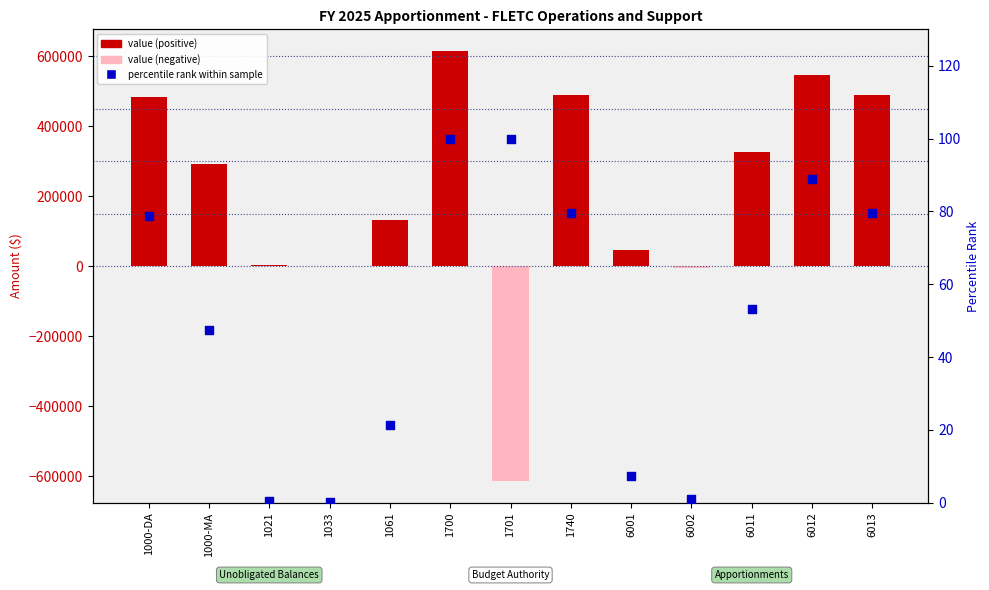

What is the total value across all series at 1000-DA?

484422.8